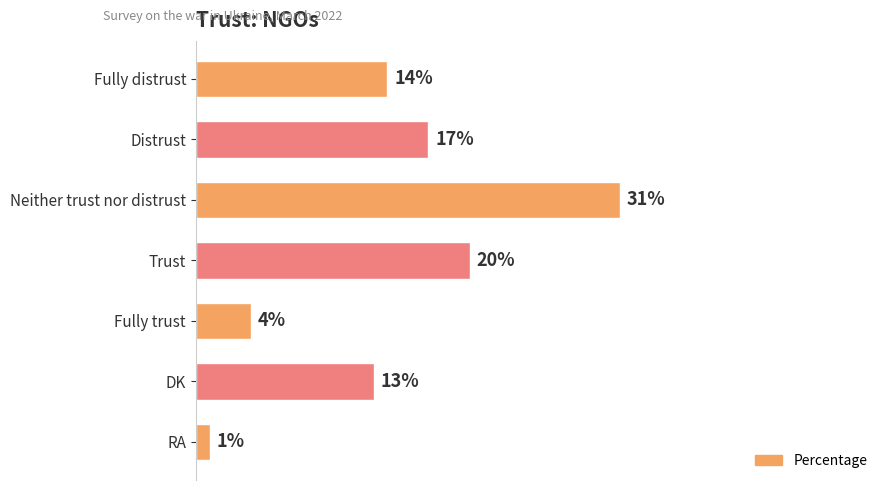

What is the label of the 3rd bar from the bottom?

Fully trust